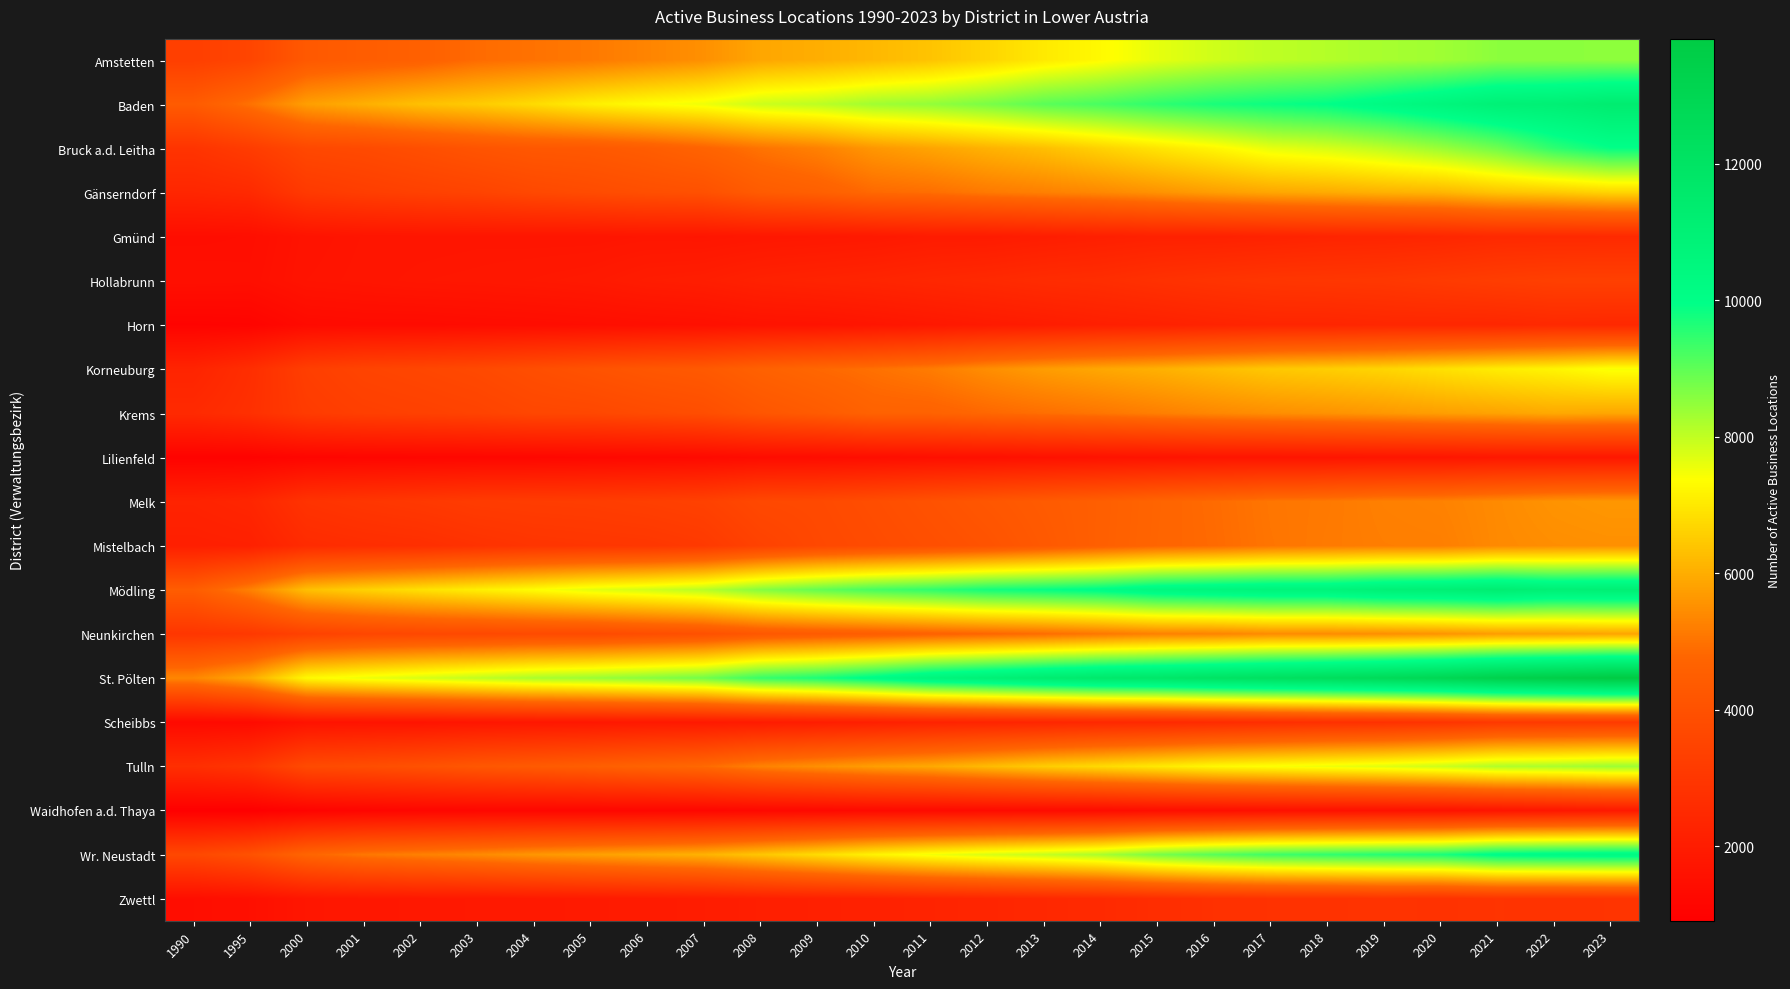

At which category is the sum across all series the highest?

2023